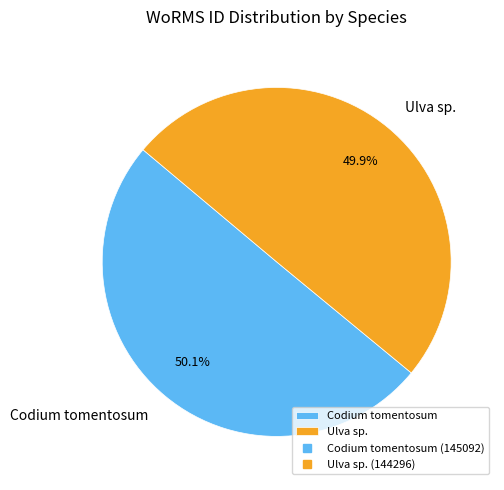

What percentage is NOT represented by Codium tomentosum?

49.9%